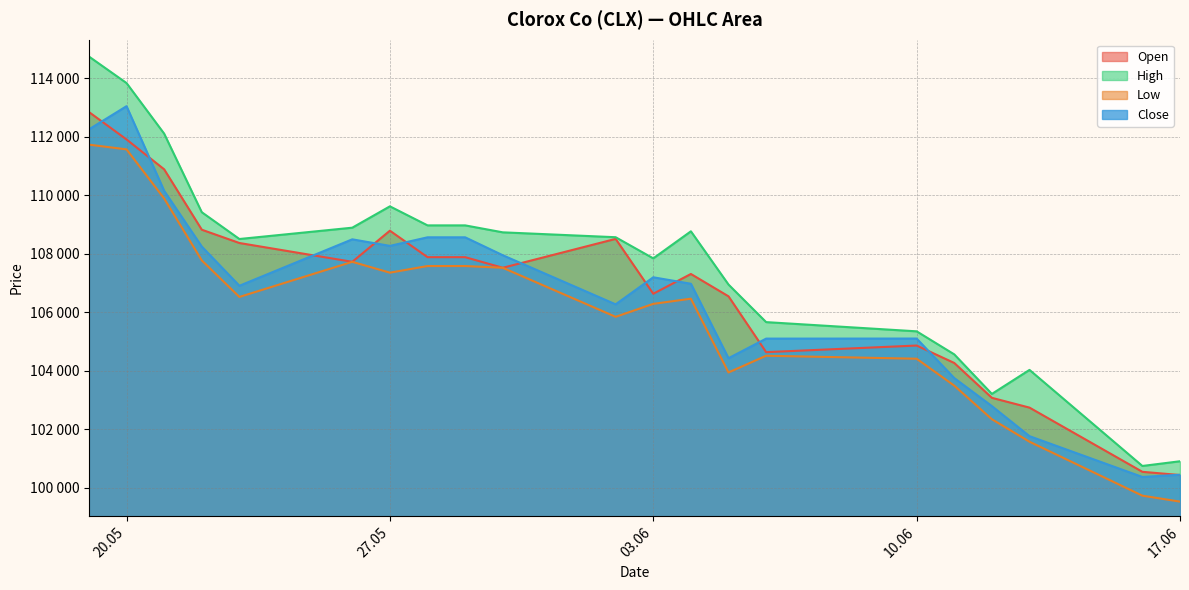

What is the value of the High point at the 20th from the left?

100744